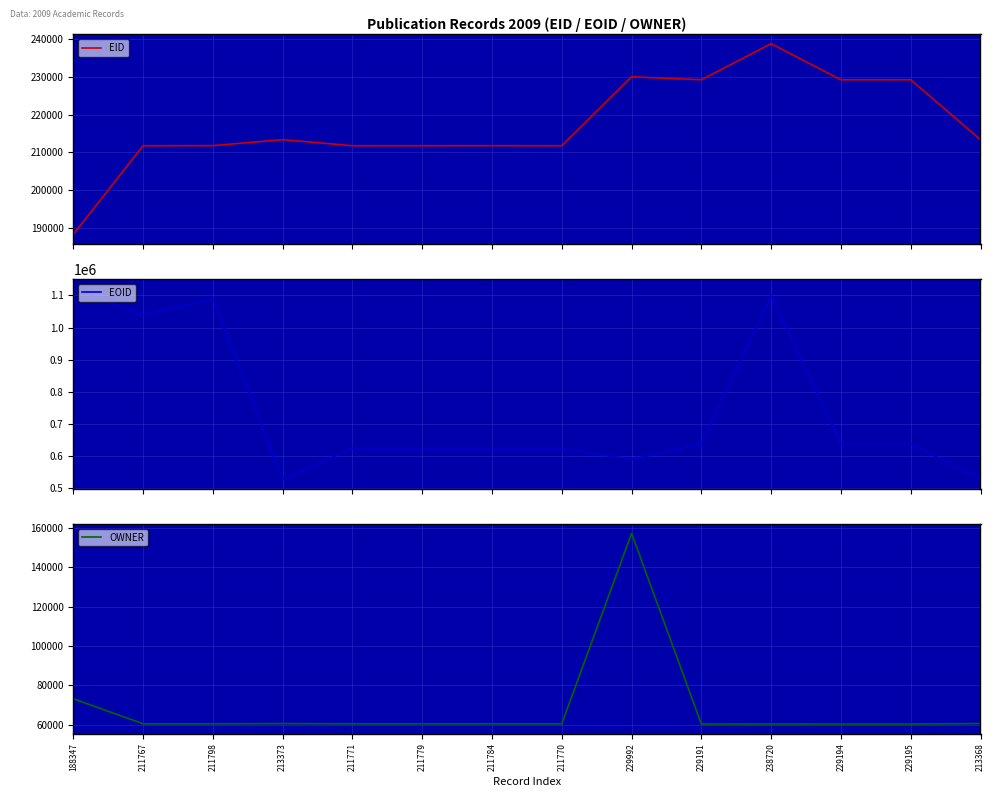

What is the minimum value shown in the chart?

60308